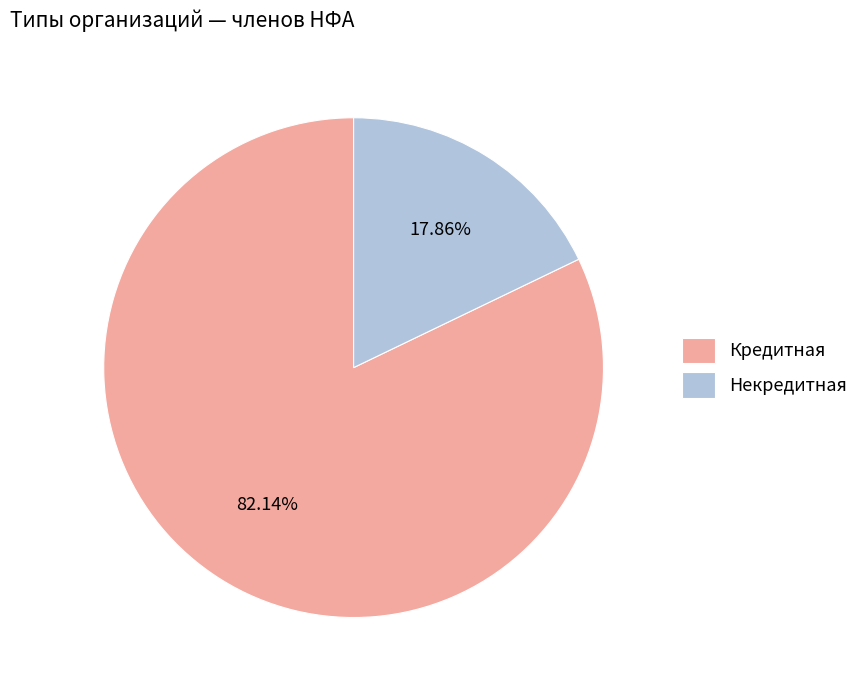

The Кредитная slice represents 88% of the pie. True or false?

False